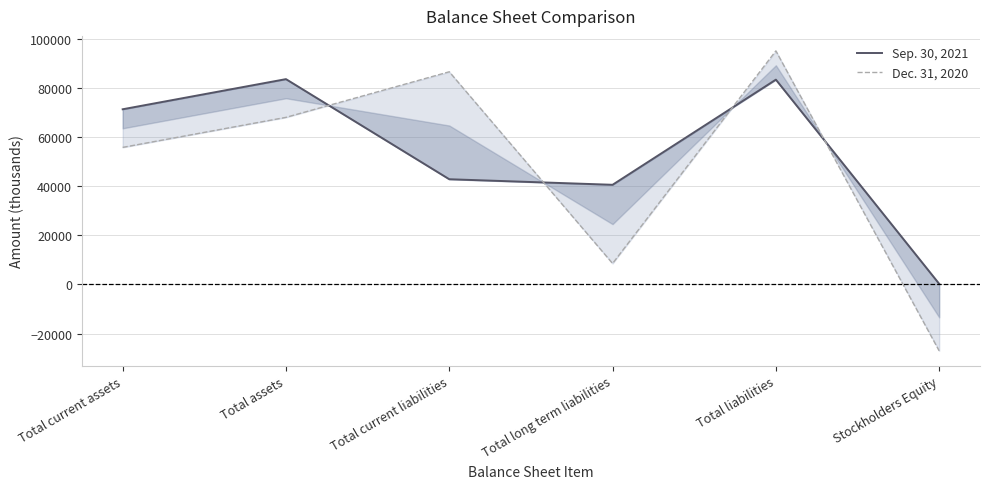

At how many categories does at least one series exceed -19981?

6